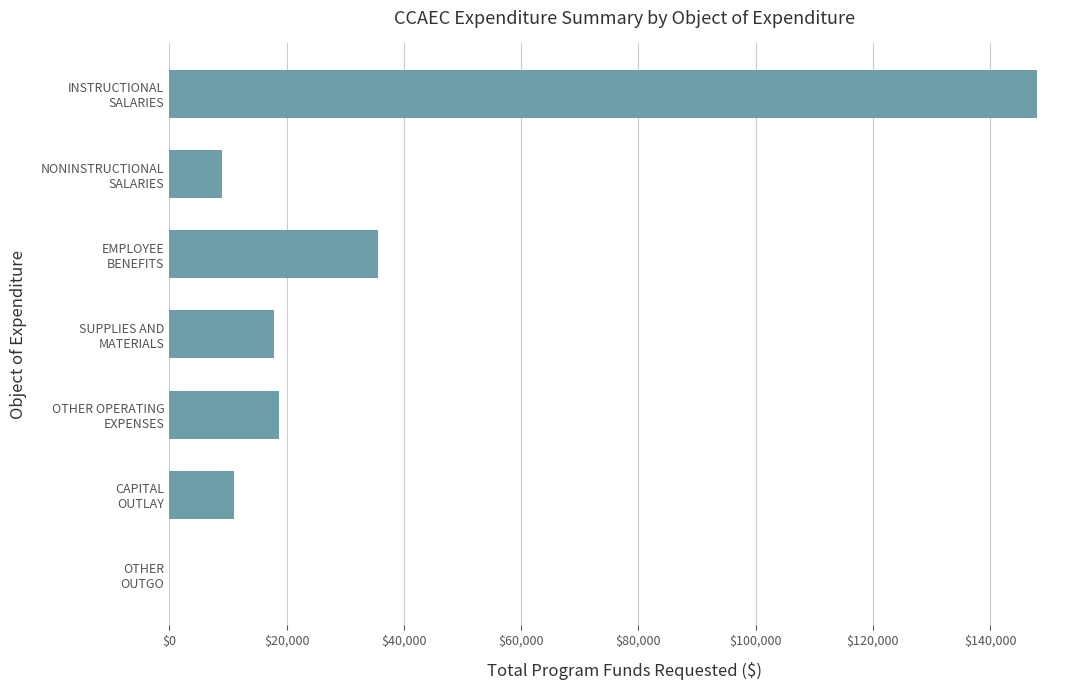

How many positive values are there?

6